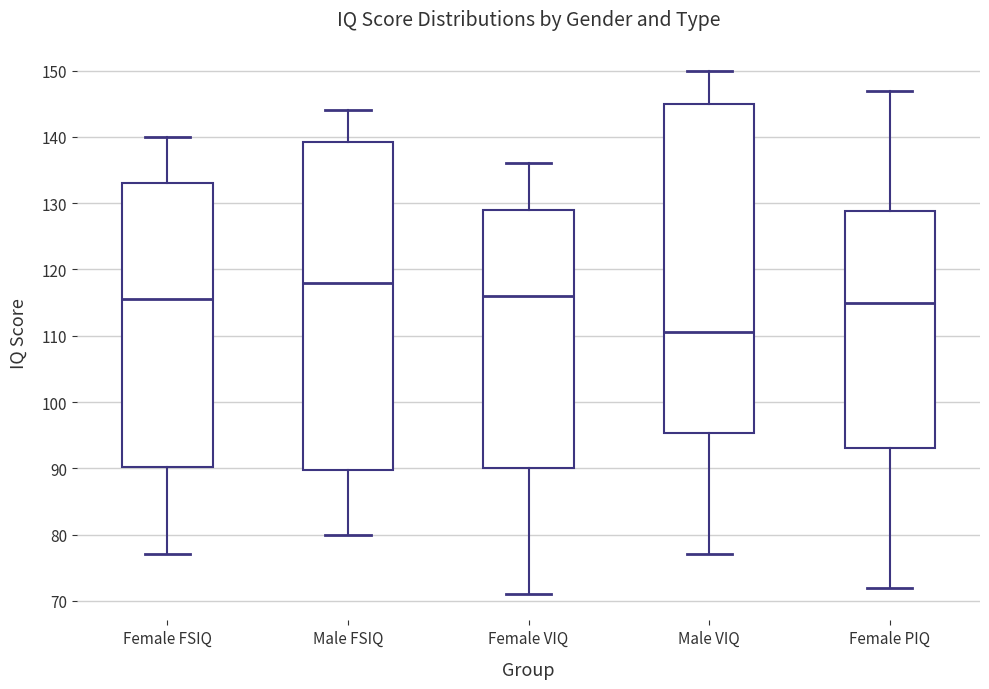

Which box's median line is the highest?

Male FSIQ